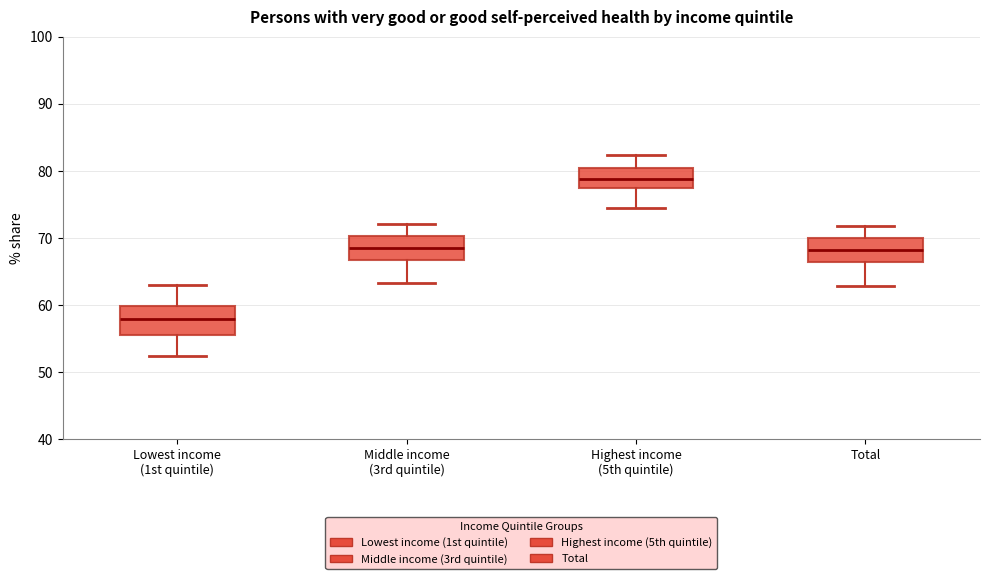

Reading left to right, transcribe this box plot: for each box, give where its median line is, the range the box spans, and where its two whiskers end, as read against the y-axis. The values are not printed on the chart, so give them approximately, as read against the axis.

Lowest income (1st quintile): median 58, box 56 to 60, whiskers 52 to 63
Middle income (3rd quintile): median 69, box 67 to 70, whiskers 63 to 72
Highest income (5th quintile): median 79, box 77 to 80, whiskers 75 to 82
Total: median 68, box 66 to 70, whiskers 63 to 72